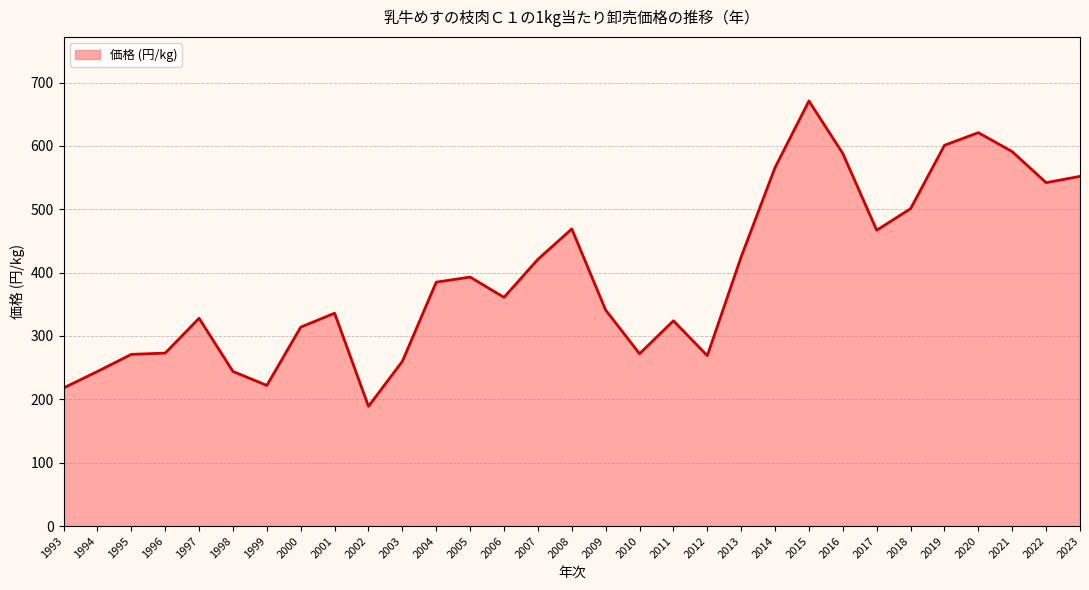

What is the ratio of the value at 2003 to the value at 2000?

0.8